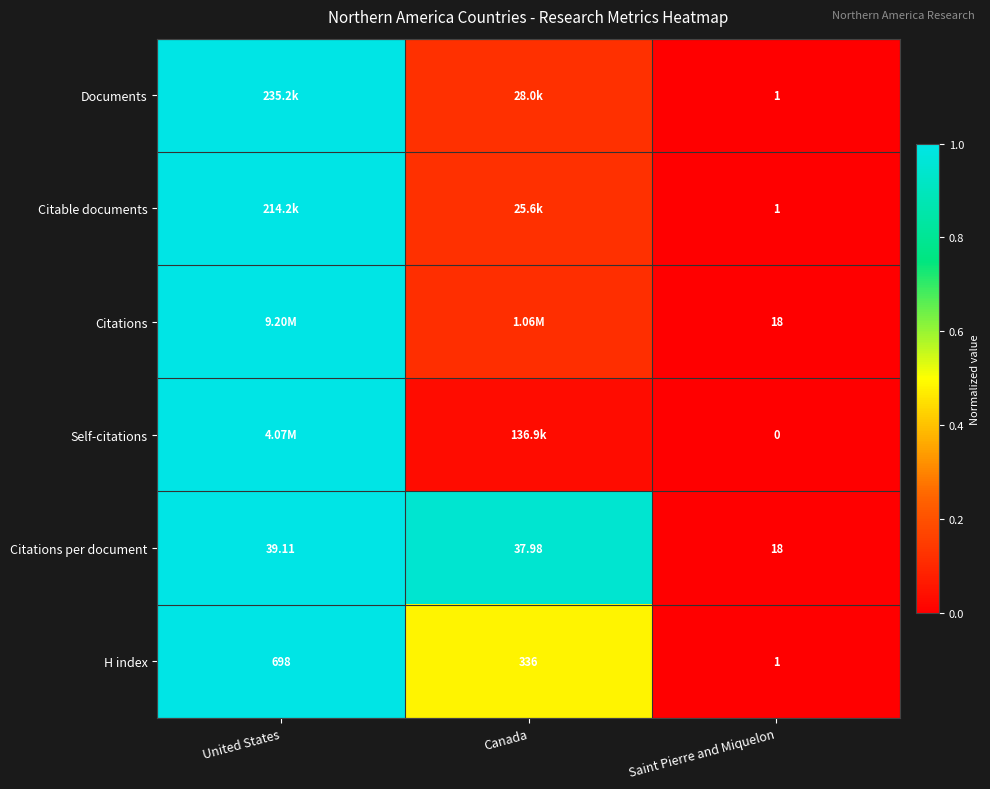

Between Canada and Saint Pierre and Miquelon, which is larger?

Canada